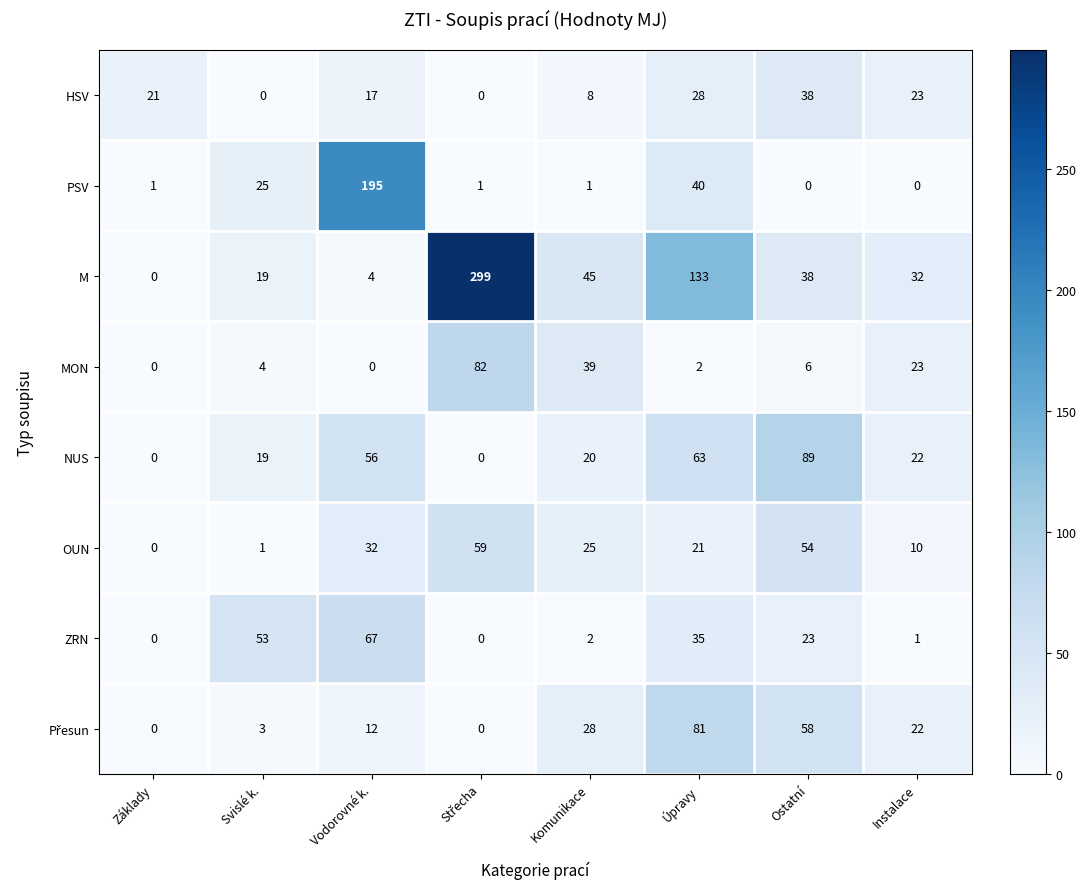

What is the sum of the HSV values at Ostatní and Vodorovné k.?

55